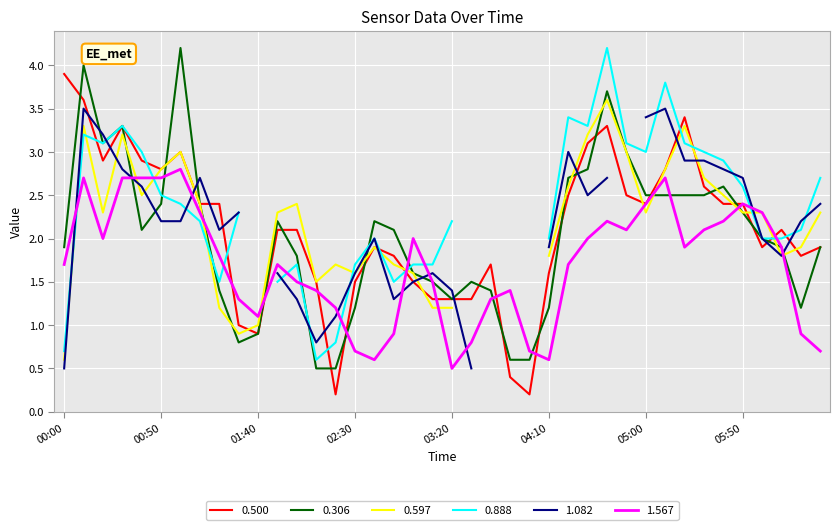

What is the maximum value for 1.567?

2.8